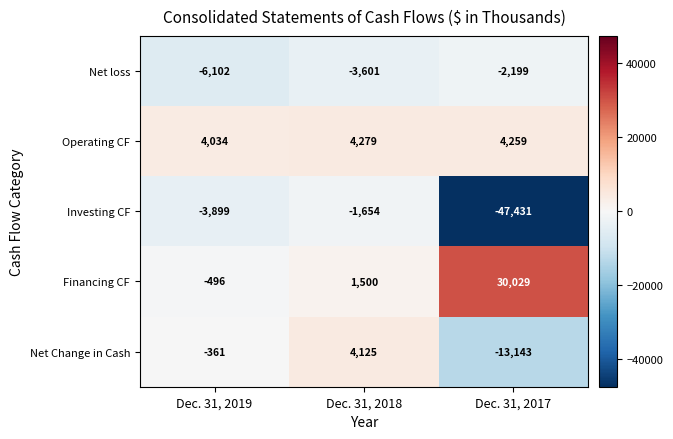

What is the difference between the second highest and minimum values in the Financing CF series?

1996